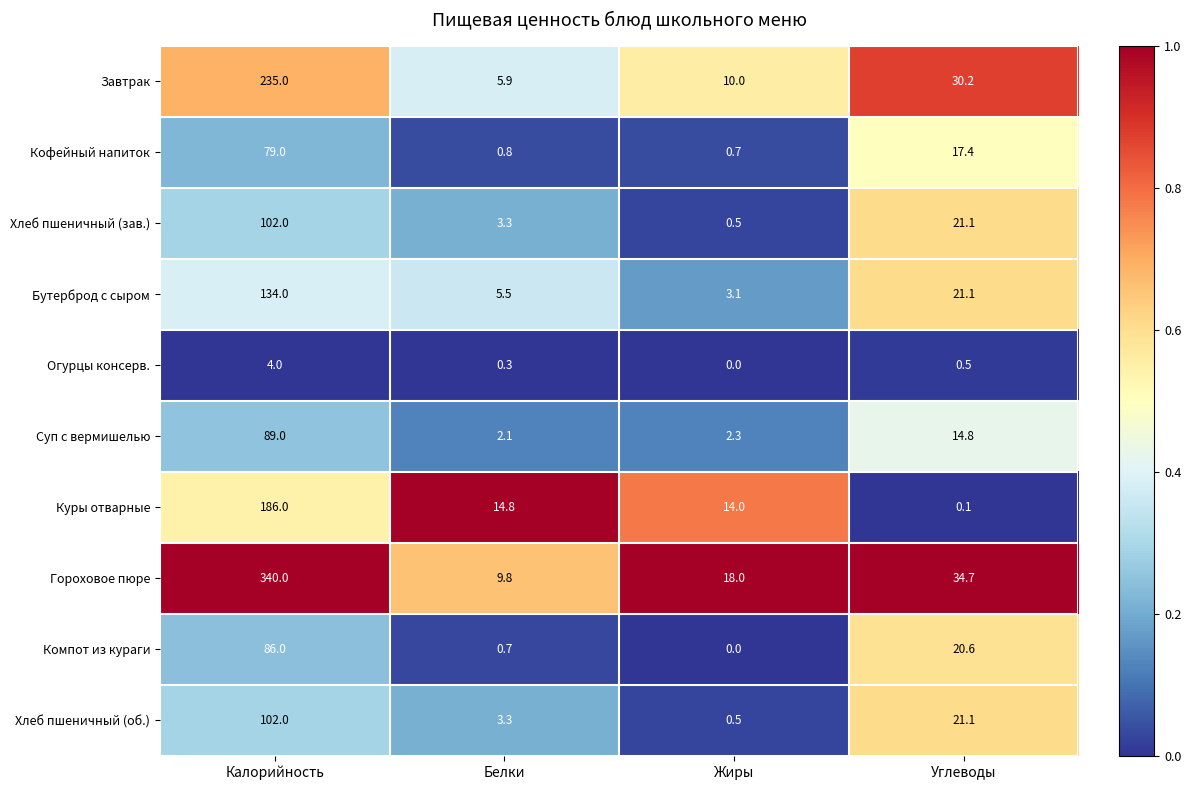

Is it true that Хлеб пшеничный (об.) equals 13.1 at Углеводы?

False